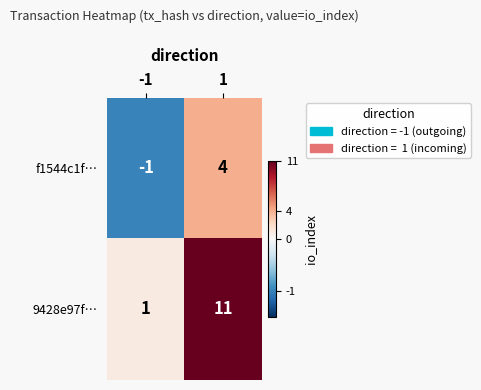

The f1544c1f… series shows 4 at 1. True or false?

True